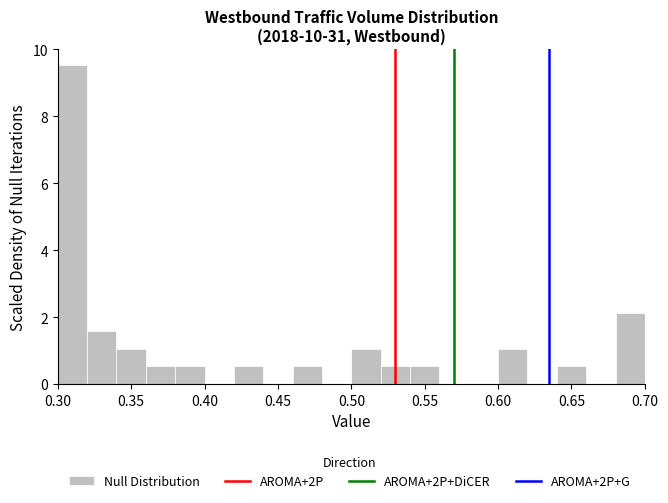

Over which range of the x-axis is the bar tallest?

0.30 to 0.32